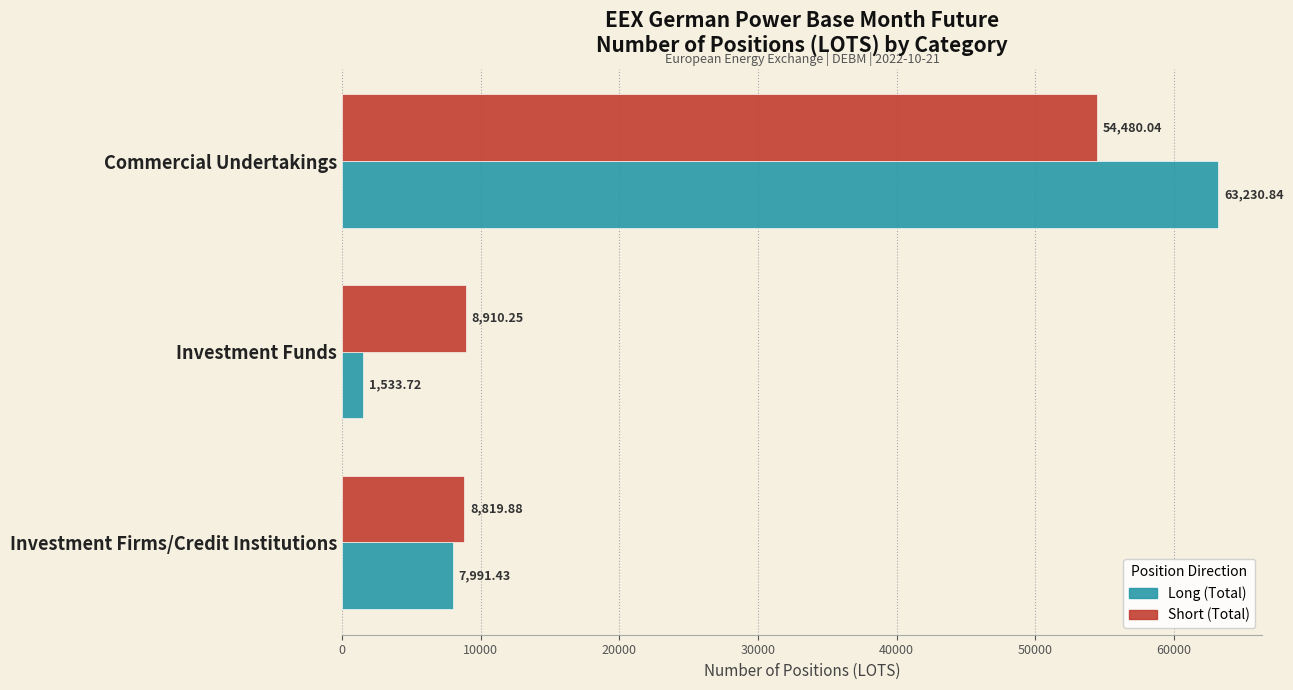

At which label is Long (Total) closest to 32382?

Investment Firms/Credit Institutions